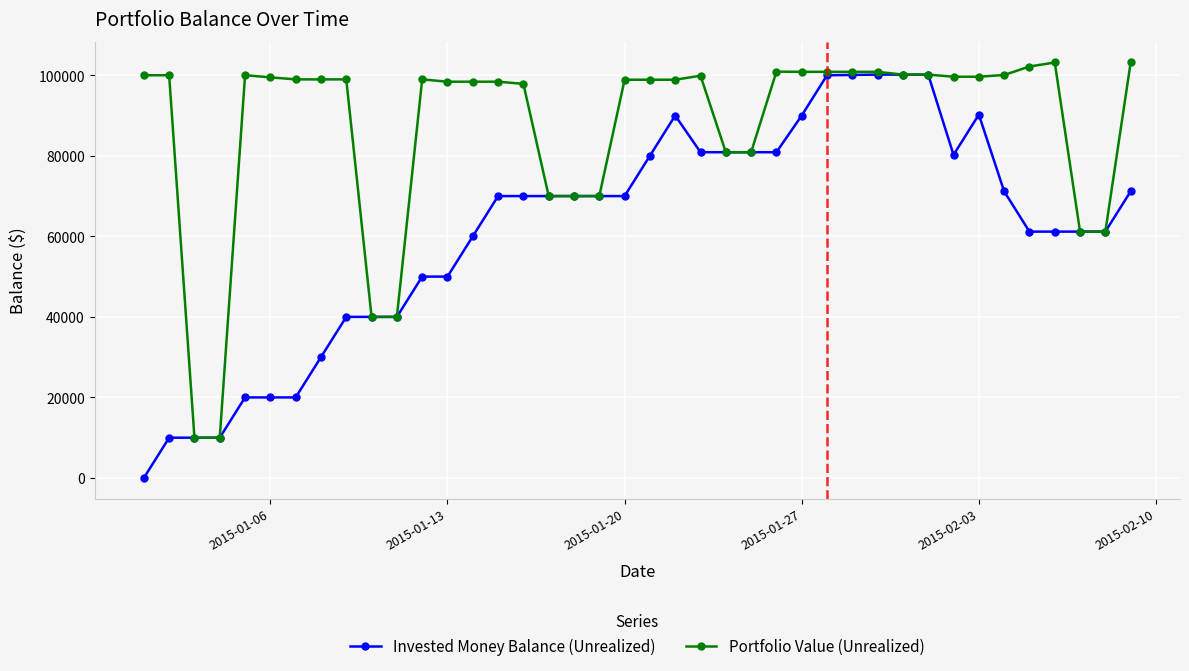

Which series has the largest range (max minus min)?

Invested Money Balance (Unrealized)